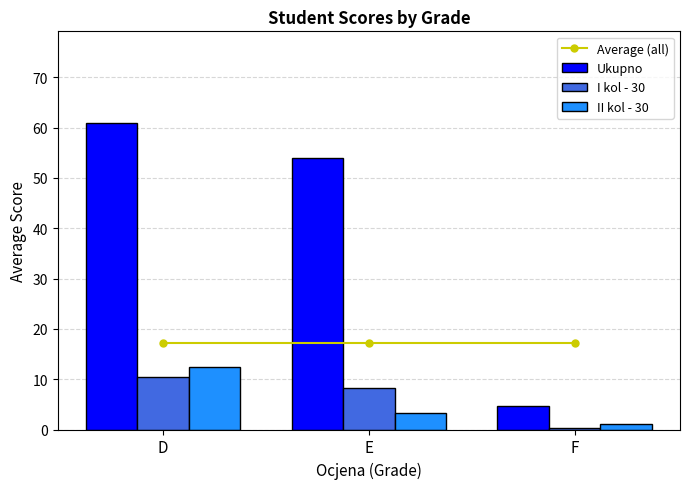

What is the sum of the II kol - 30 values at D and E?

15.8